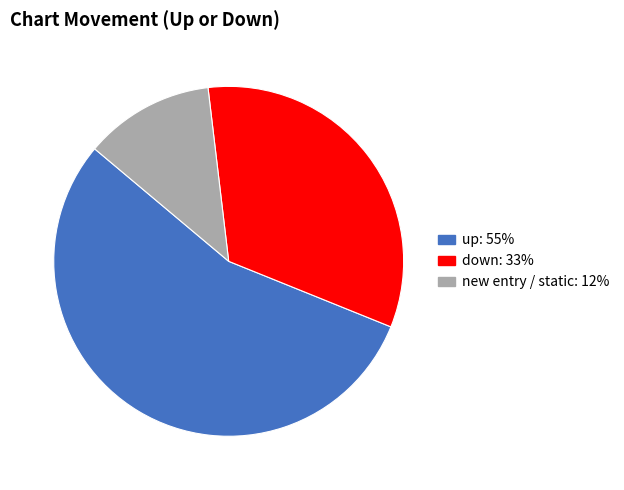

Is there any slice that represents more than half of the pie?

Yes